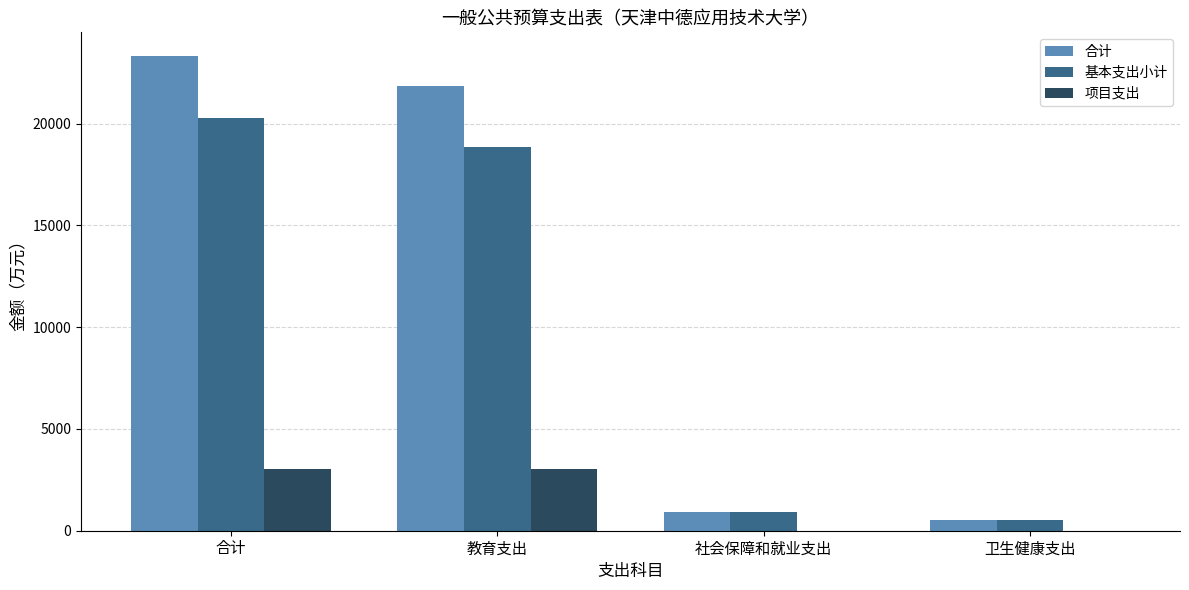

At which label does 项目支出 first exceed 3029?

合计